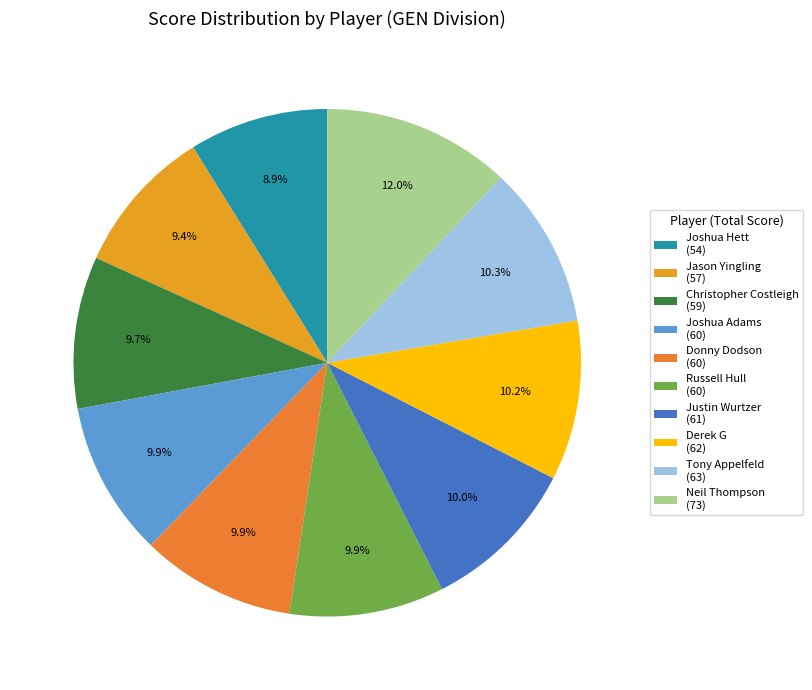

How many slices are in this pie chart?

10